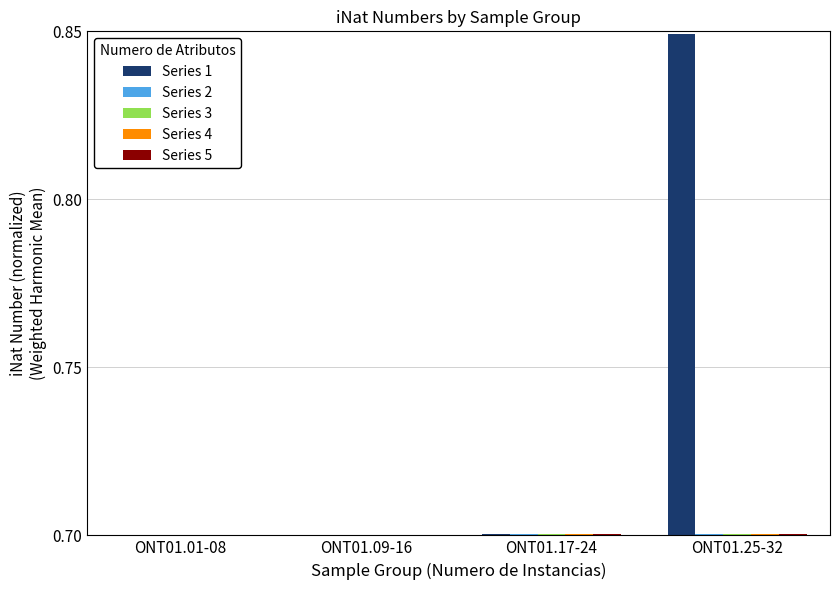

The Series 1 series shows 0.3 at ONT01.25-32. True or false?

False